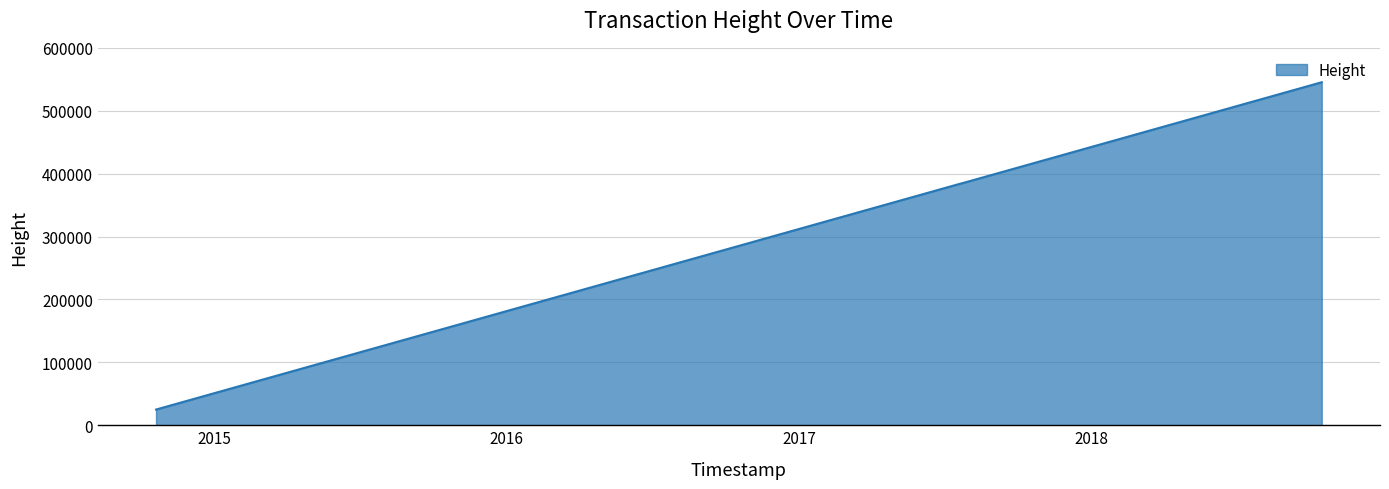

True or false: the data has more than 1 interior local peaks.

False